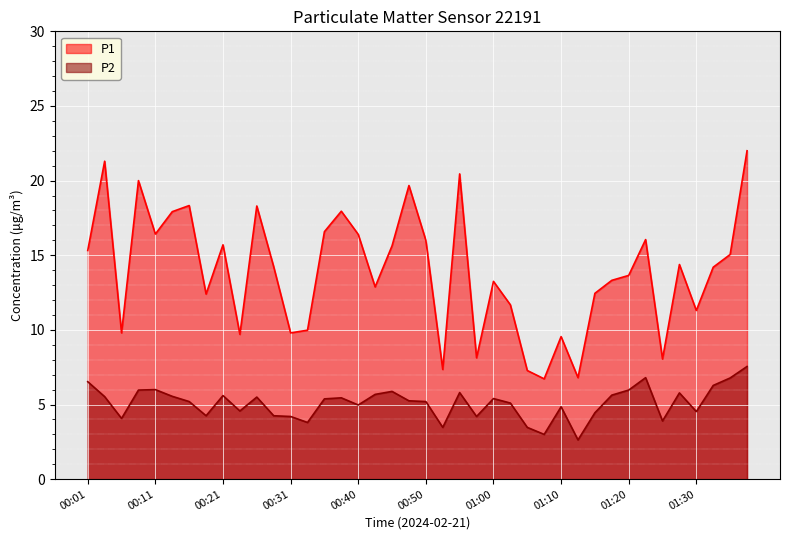

The value of P2 at 01:10 is 4.8. True or false?

True